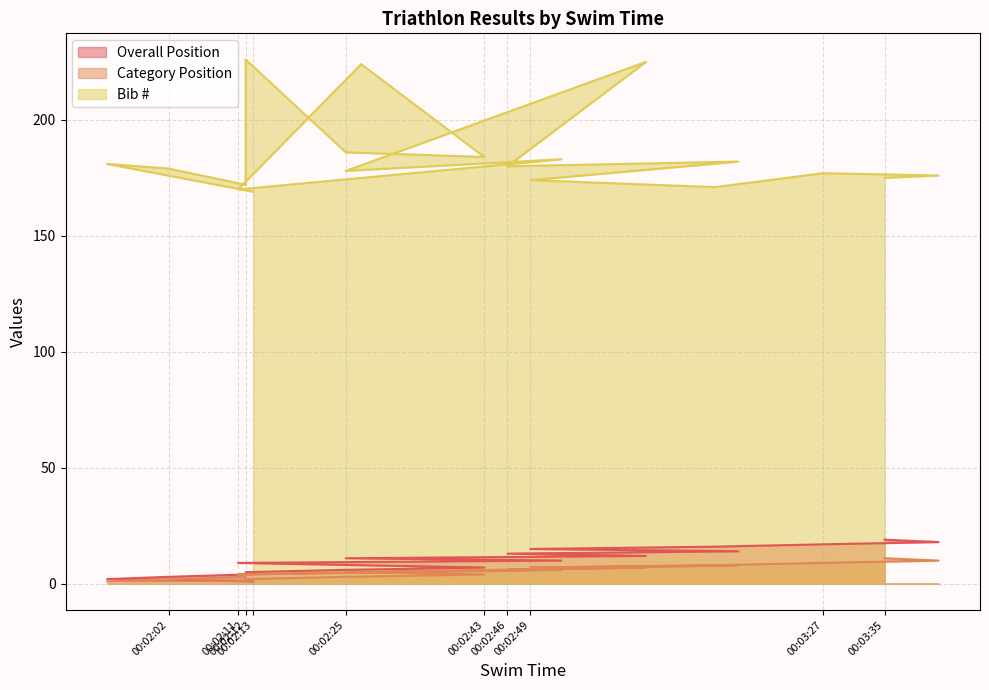

True or false: Bib # and Category Position intersect in this chart.

False